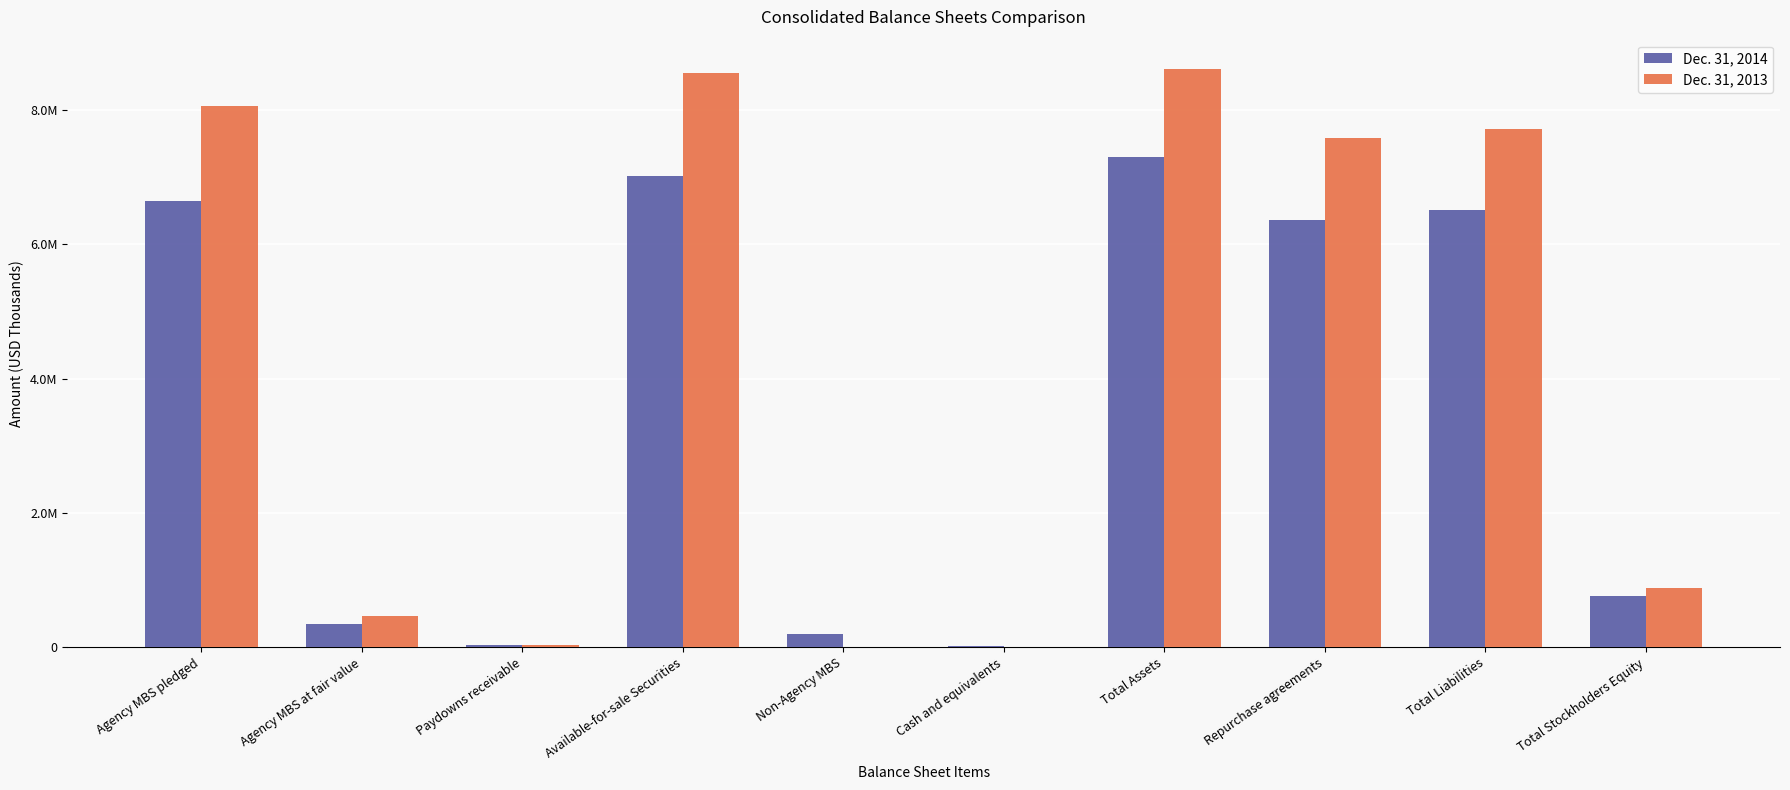

Which series changed the most between Agency MBS at fair value and Total Assets?

Dec. 31, 2013